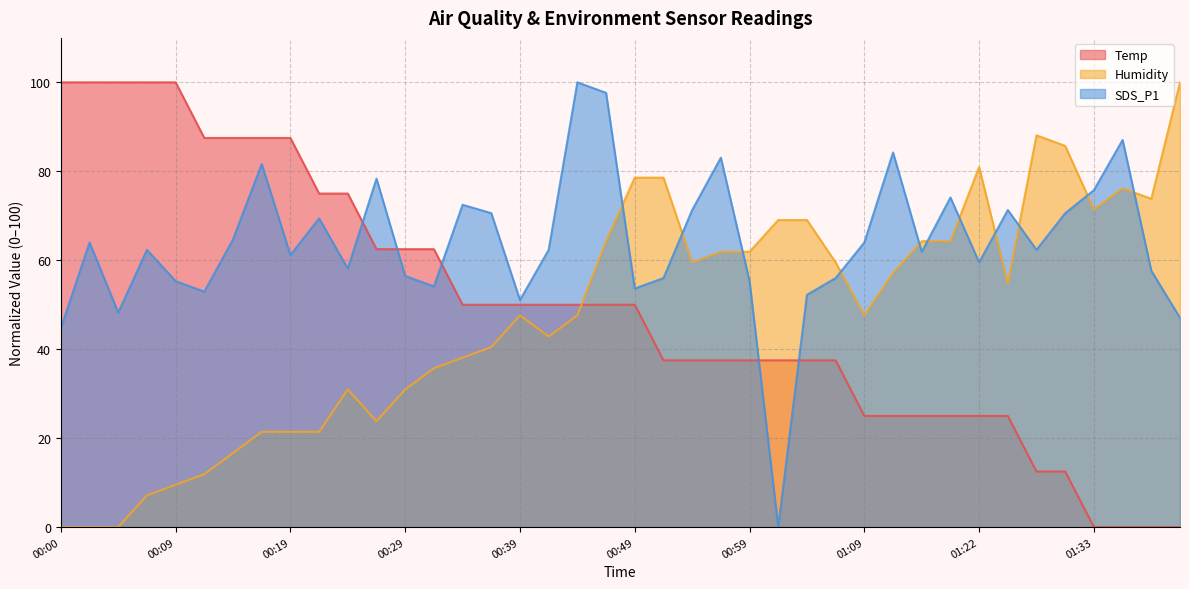

What is the spread (max minus min) of values at 01:06?

22.0